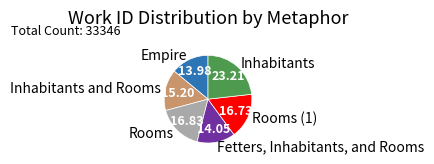

Is there a majority slice in this chart?

No